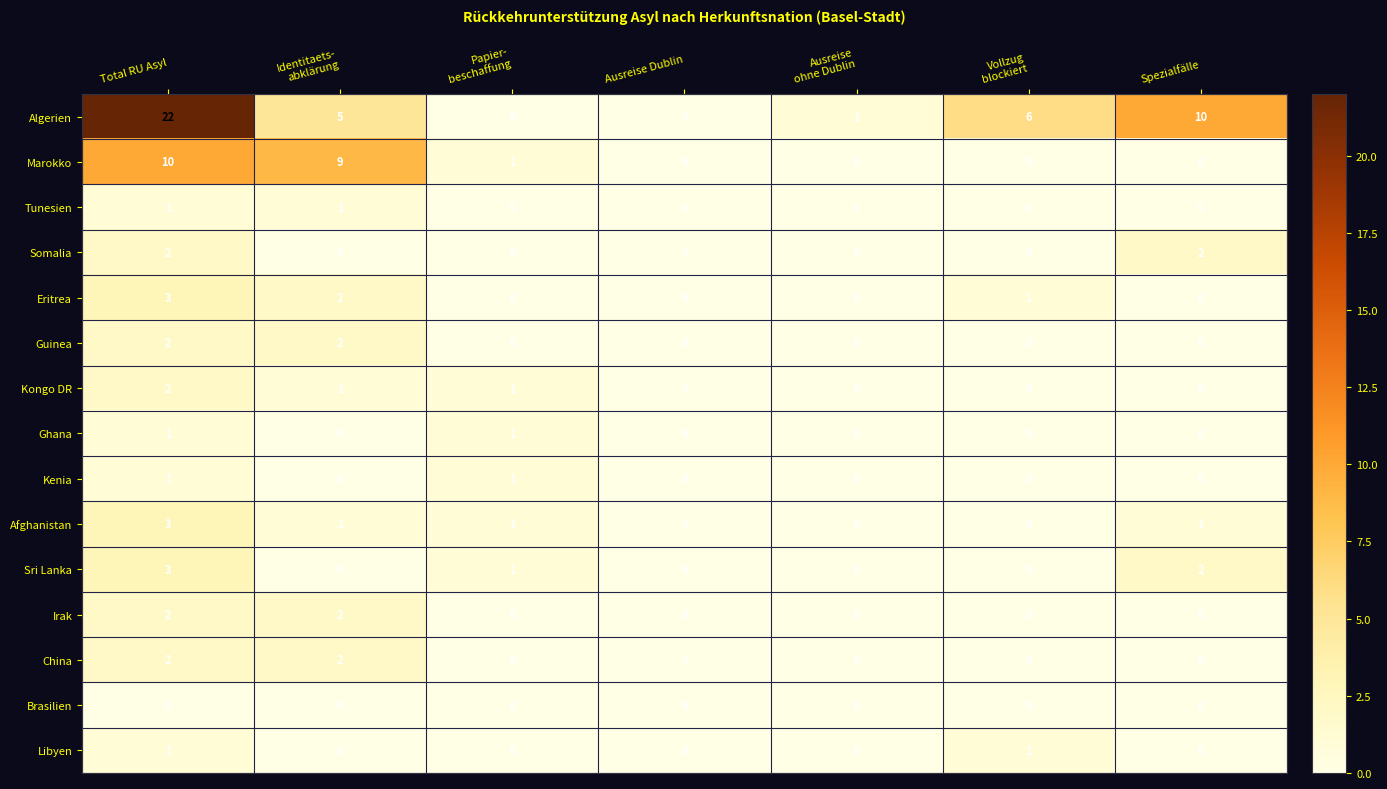

What is the sum of all Afghanistan values?

6